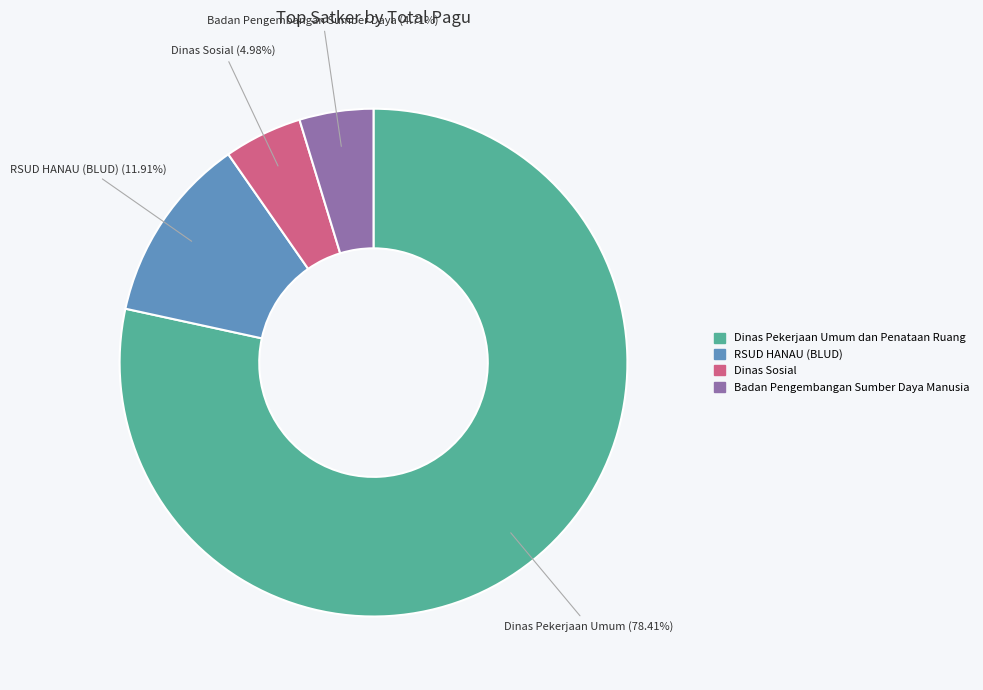

Between Dinas Sosial and Dinas Pekerjaan Umum dan Penataan Ruang, which is larger?

Dinas Pekerjaan Umum dan Penataan Ruang